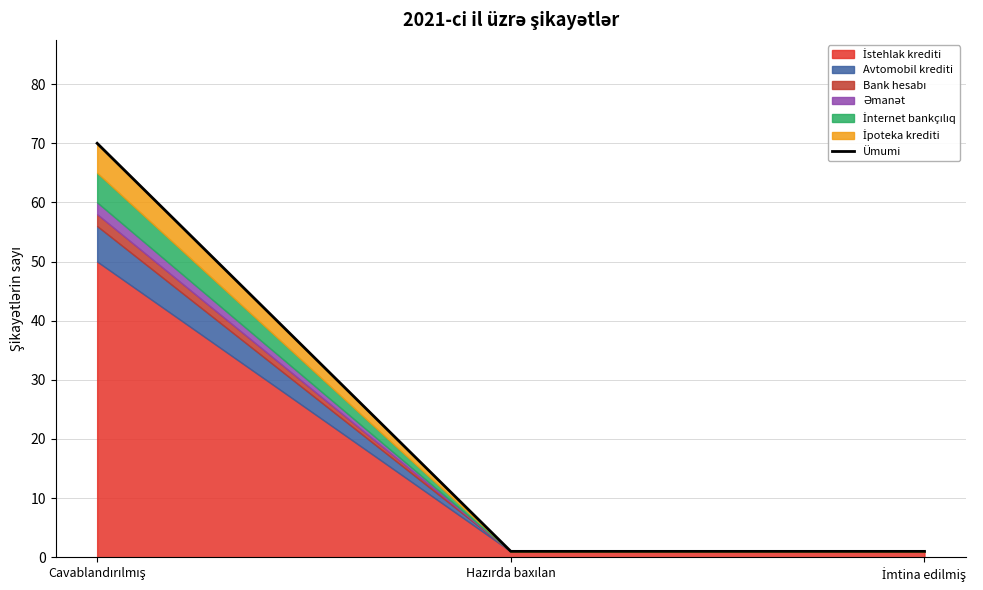

How many lines are shown in the chart?

1